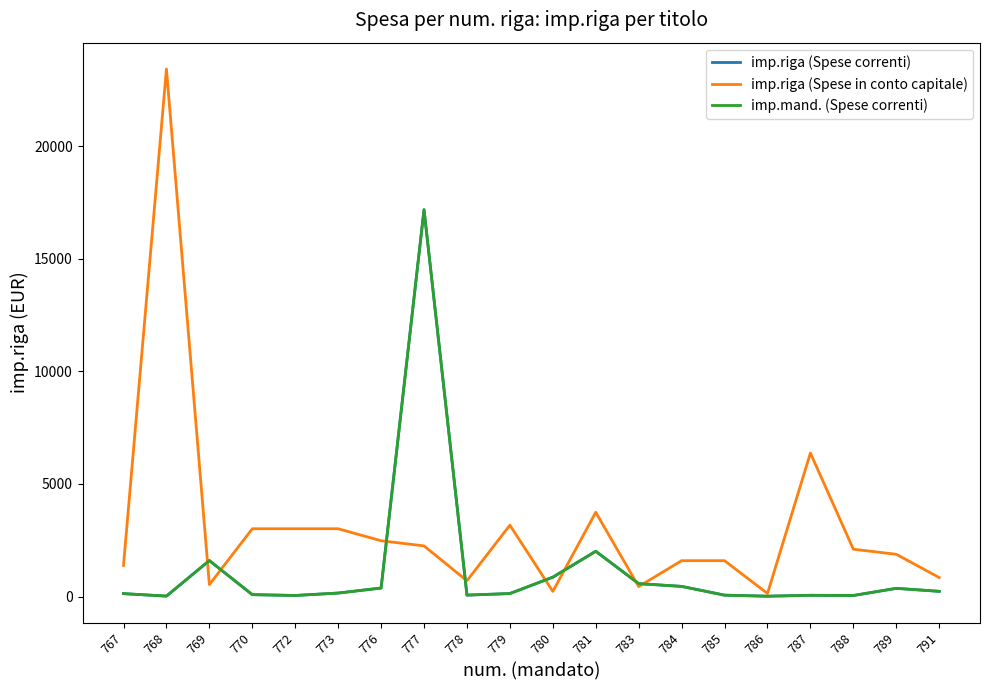

Read the imp.mand. (Spese correnti) value at 787.

58.0